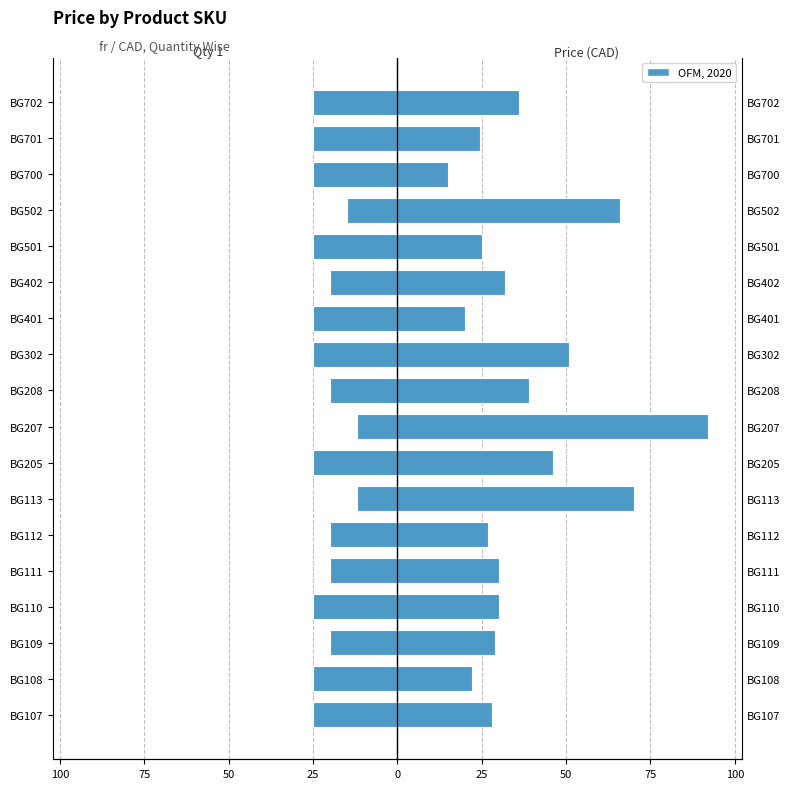

What is the smallest value displayed?

-25.0